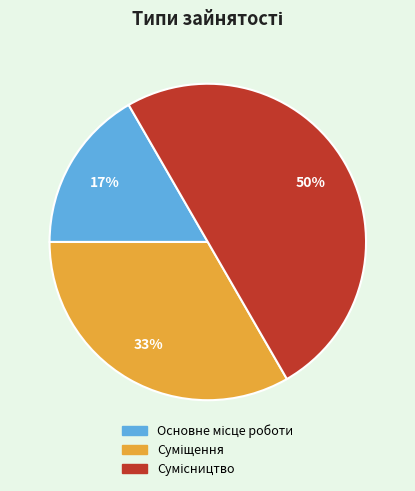

To the nearest percent, what is the average slice percentage?

33%